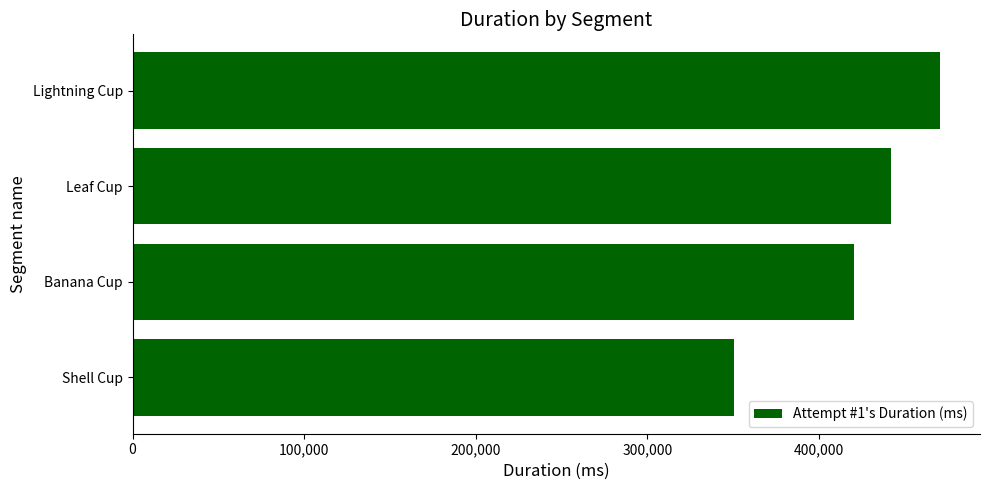

How many values are between 420239 and 470404?

3